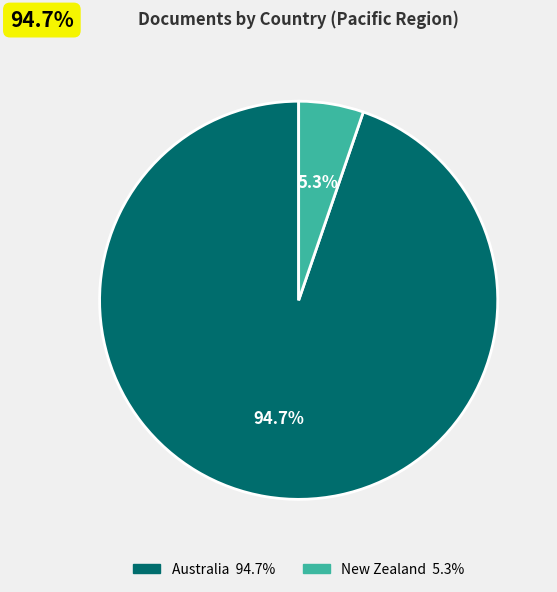

True or false: Australia accounts for 81% of the total.

False